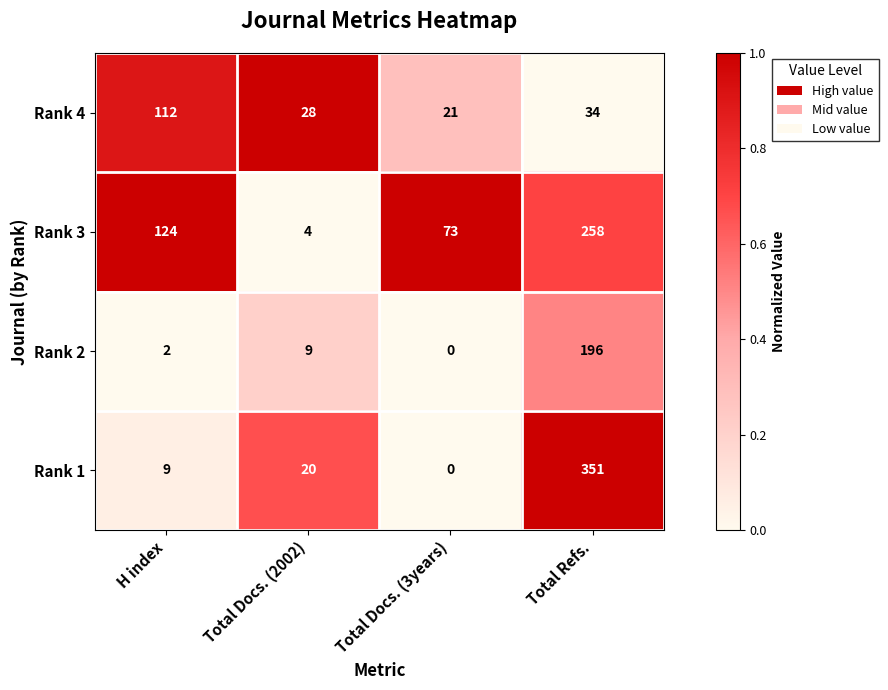

What is the approximate value of Rank 2 at Total Refs., to the nearest 50?

200